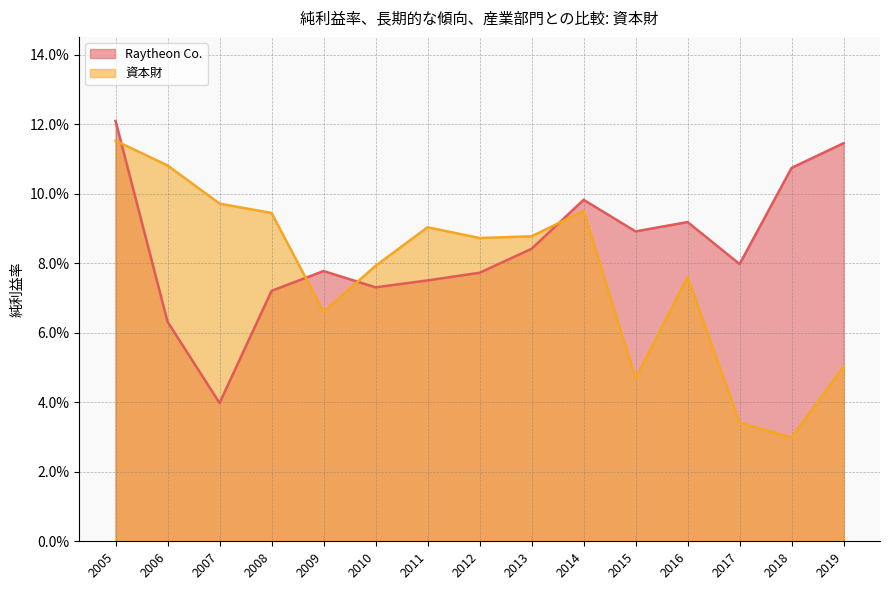

At which category is the sum across all series the highest?

2005